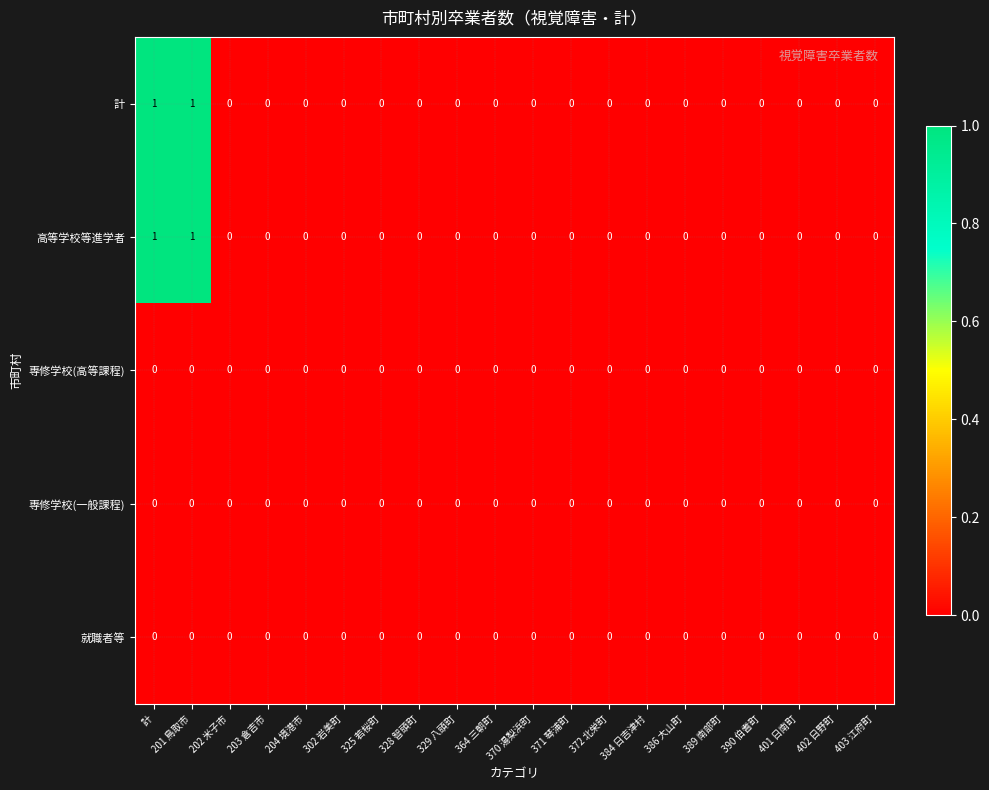

Is it true that 計 equals 0 at 計?

False